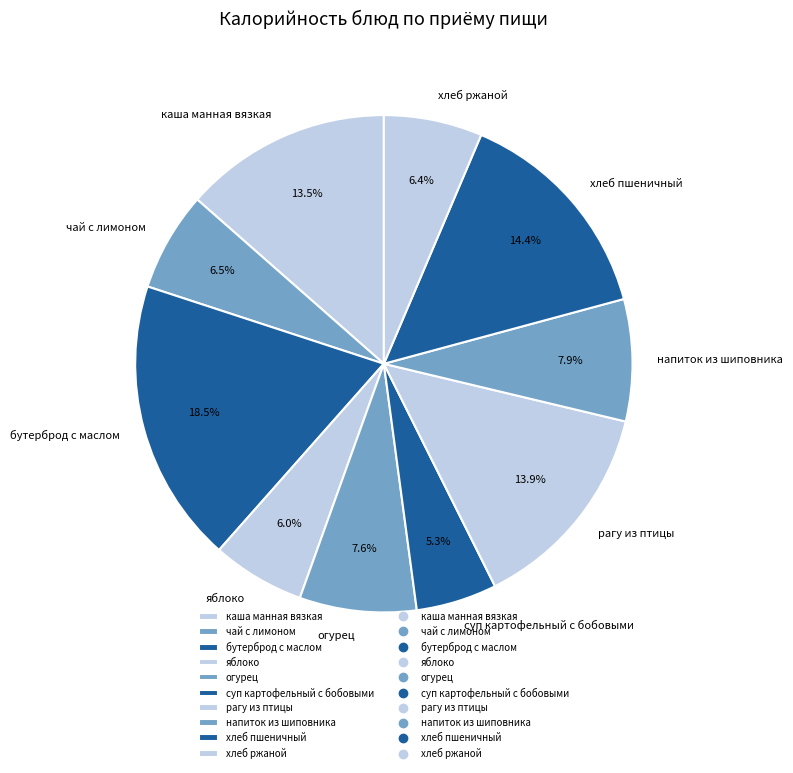

How many slices are in this pie chart?

10